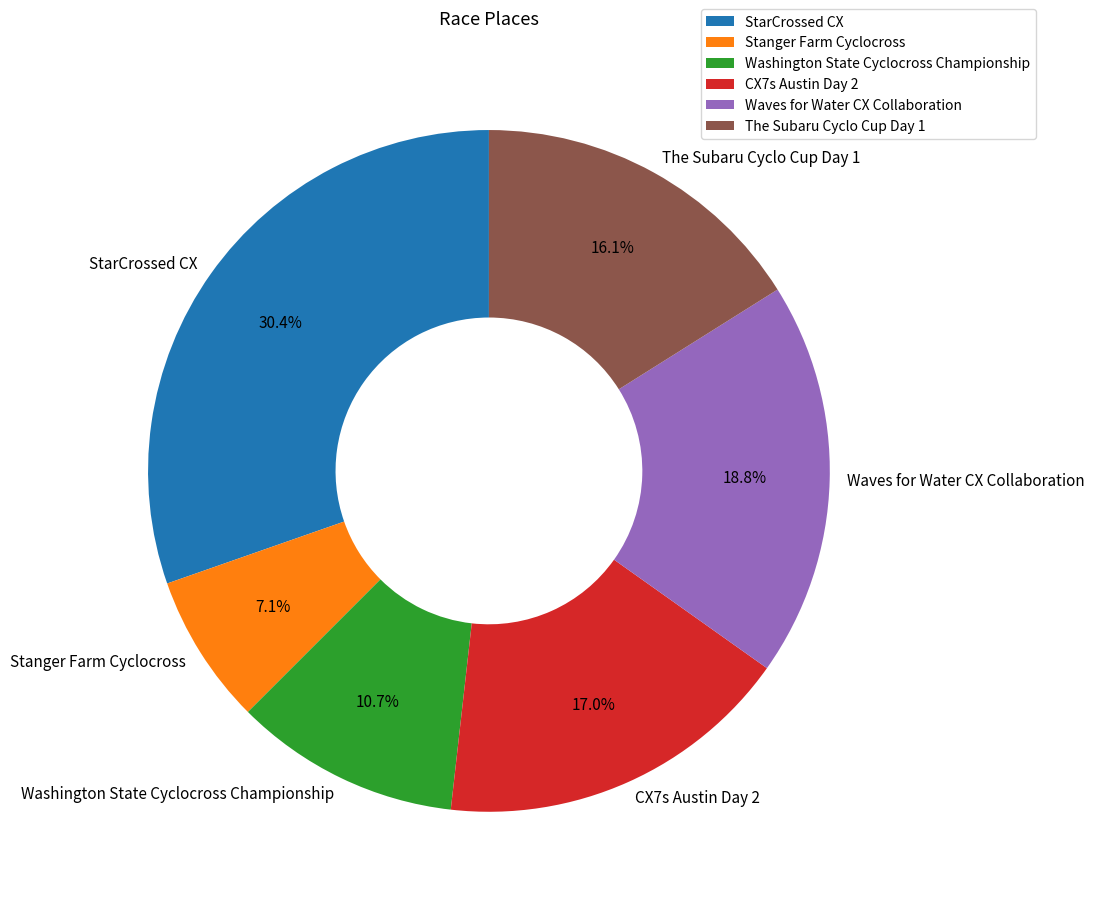

Approximately how many times larger is the value at StarCrossed CX compared to The Subaru Cyclo Cup Day 1?

1.9